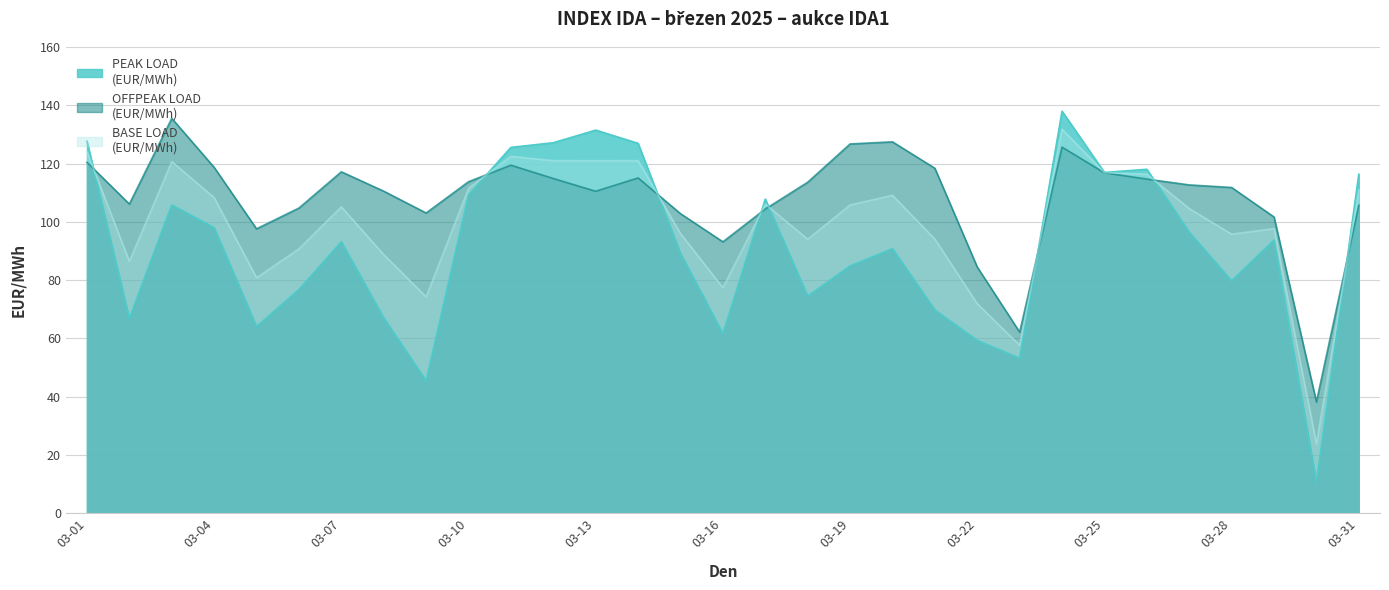

What is the average value of the OFFPEAK LOAD
(EUR/MWh) series?

108.0